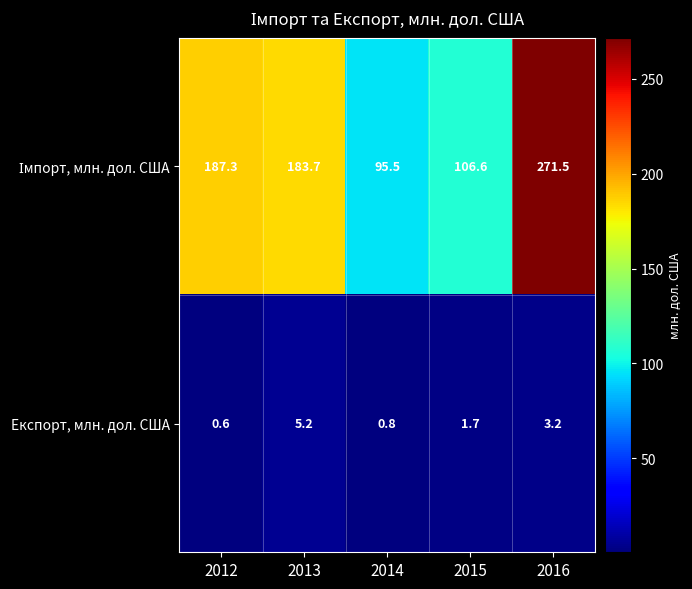

The value of Експорт, млн. дол. США at 2012 is 0.1. True or false?

False